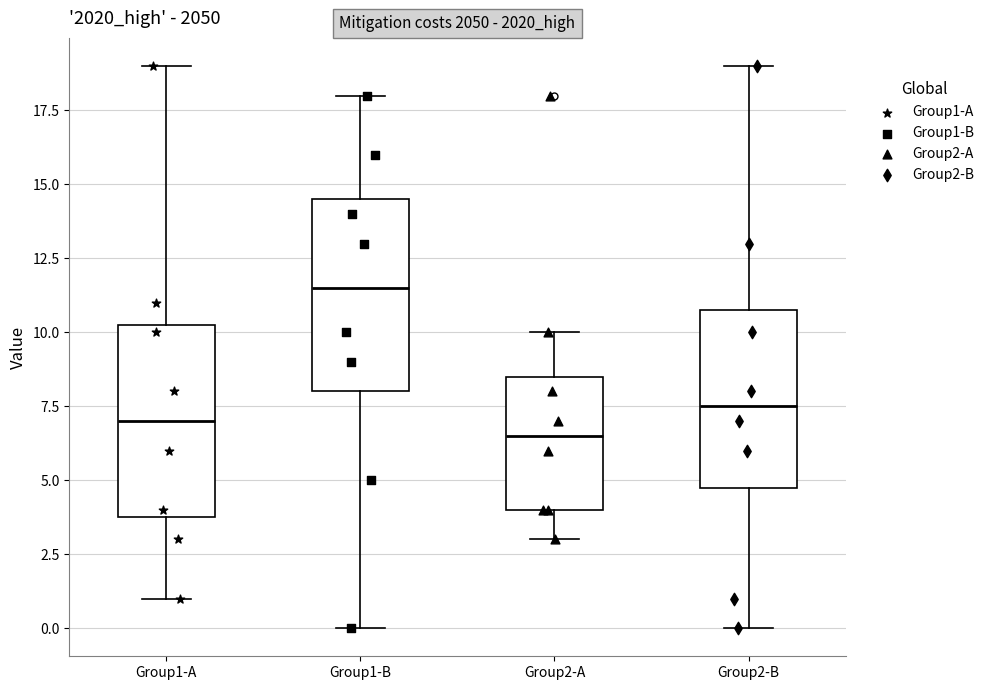

Reading left to right, transcribe this box plot: for each box, give where its median line is, the range the box spans, and where its two whiskers end, as read against the y-axis. The values are not printed on the chart, so give them approximately, as read against the axis.

Group1-A: median 7.0, box 4.0 to 10.5, whiskers 1.0 to 19.0
Group1-B: median 11.5, box 8.0 to 14.5, whiskers 0.0 to 18.0
Group2-A: median 6.5, box 4.0 to 8.5, whiskers 3.0 to 10.0
Group2-B: median 7.5, box 5.0 to 11.0, whiskers 0.0 to 19.0